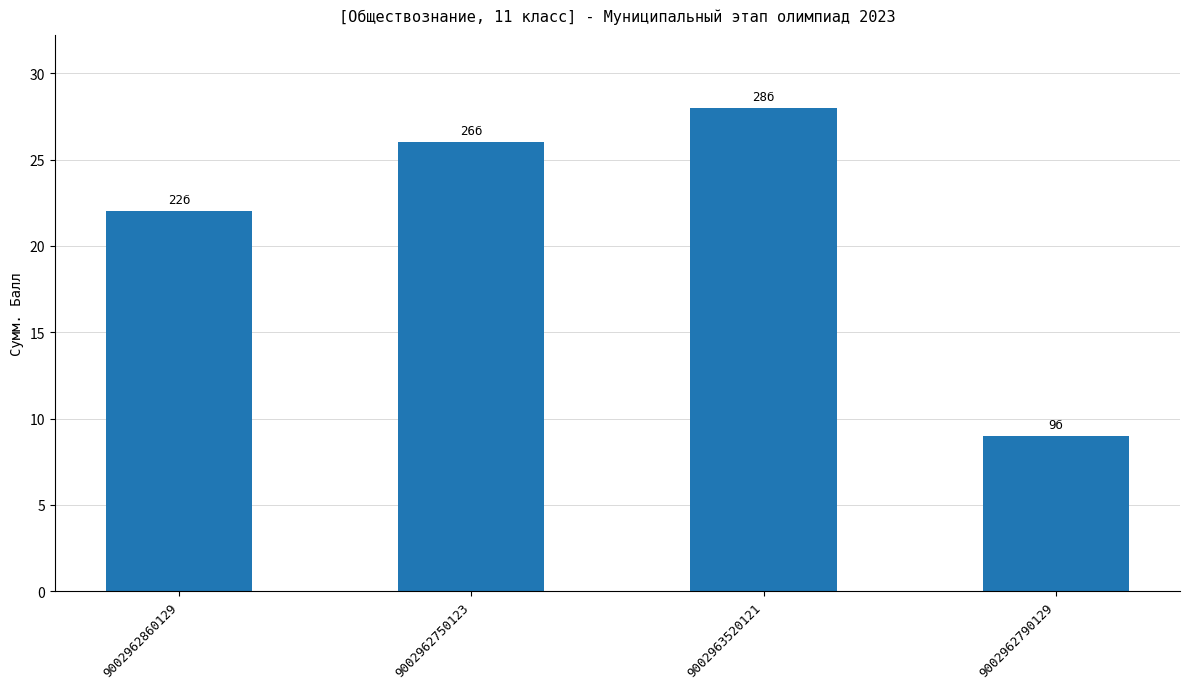

What value does the data have at 9002962750123, to the nearest 10?

30